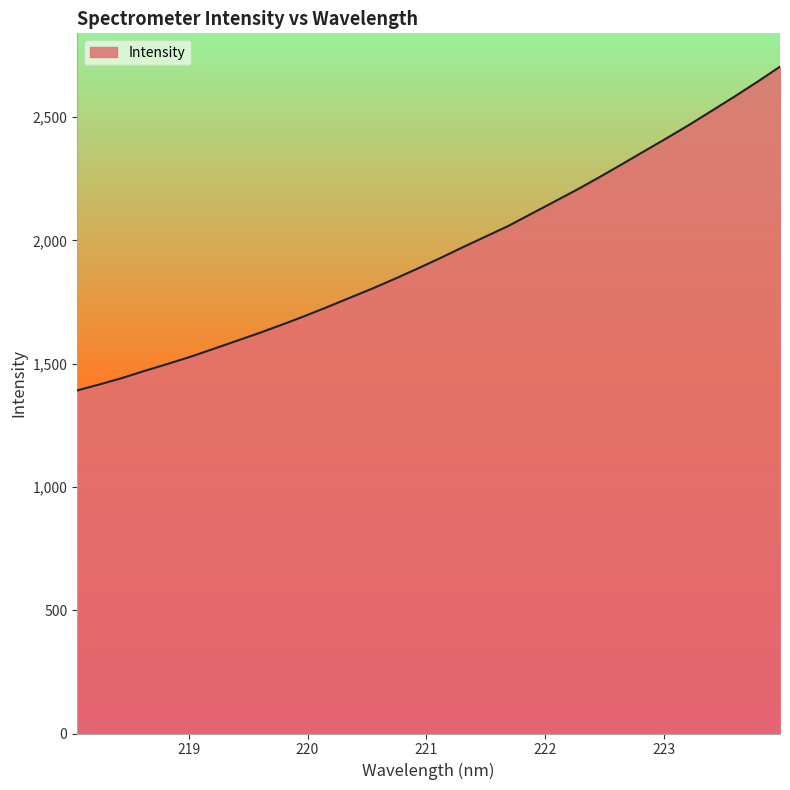

What is the difference between the maximum and minimum values?

1313.2